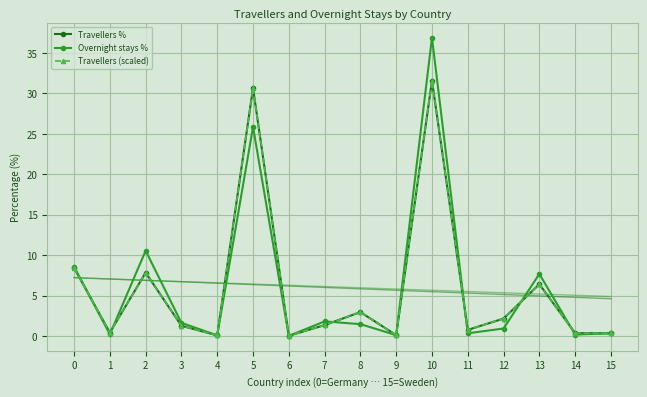

What is the difference between the highest and lowest values at 5?

4.8